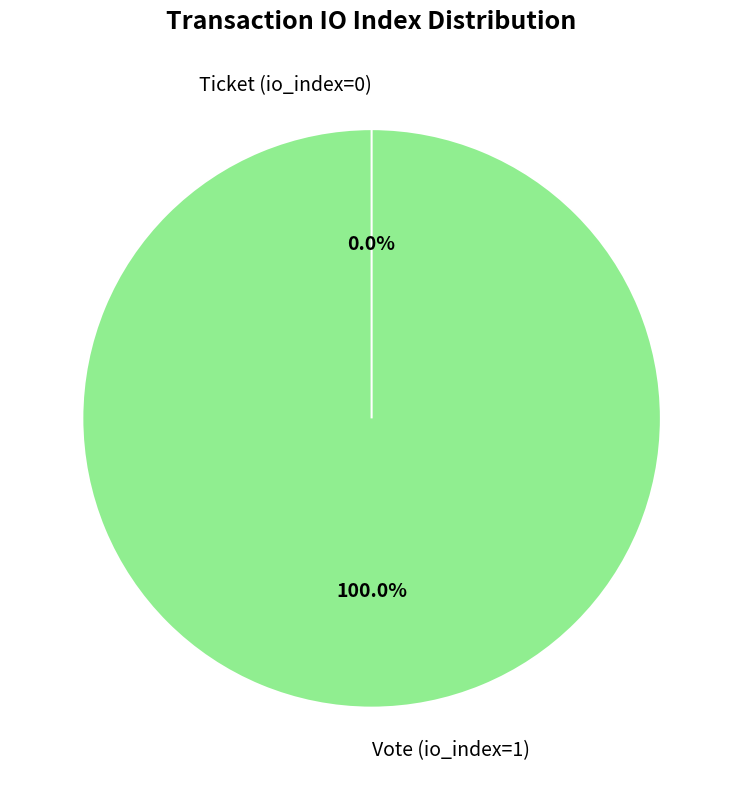

What is the largest slice in the pie chart?

Vote (io_index=1)